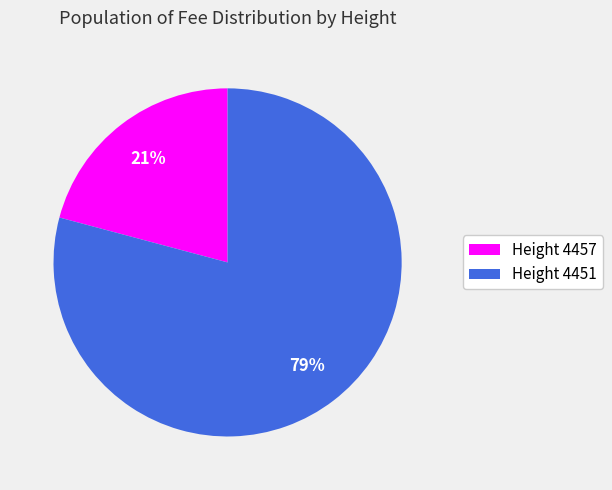

Does any single category account for the majority?

Yes